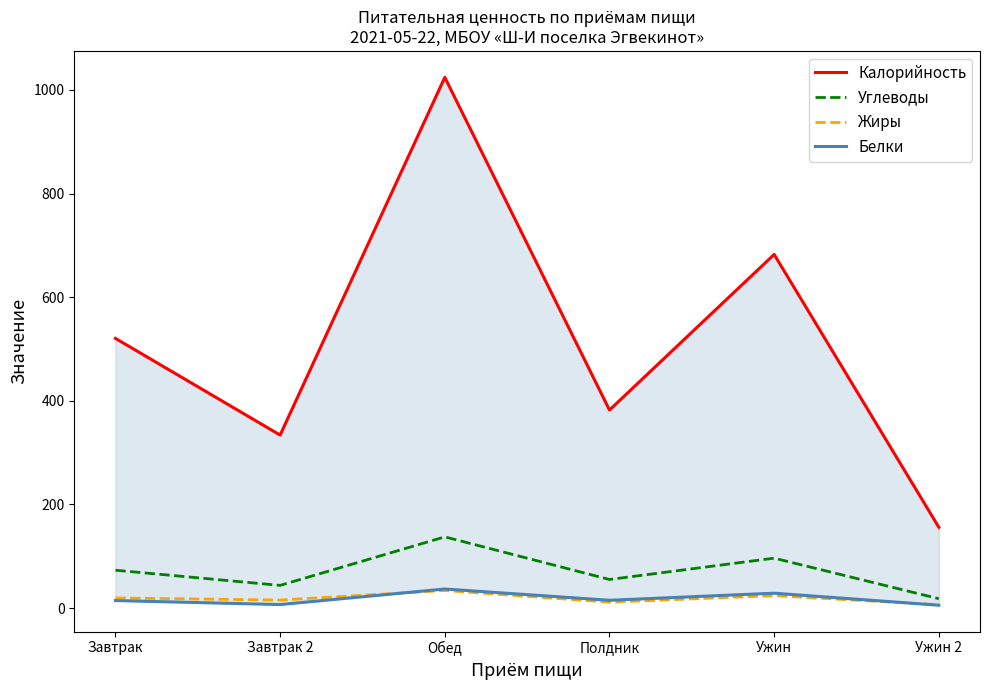

What position from the right is Обед?

4